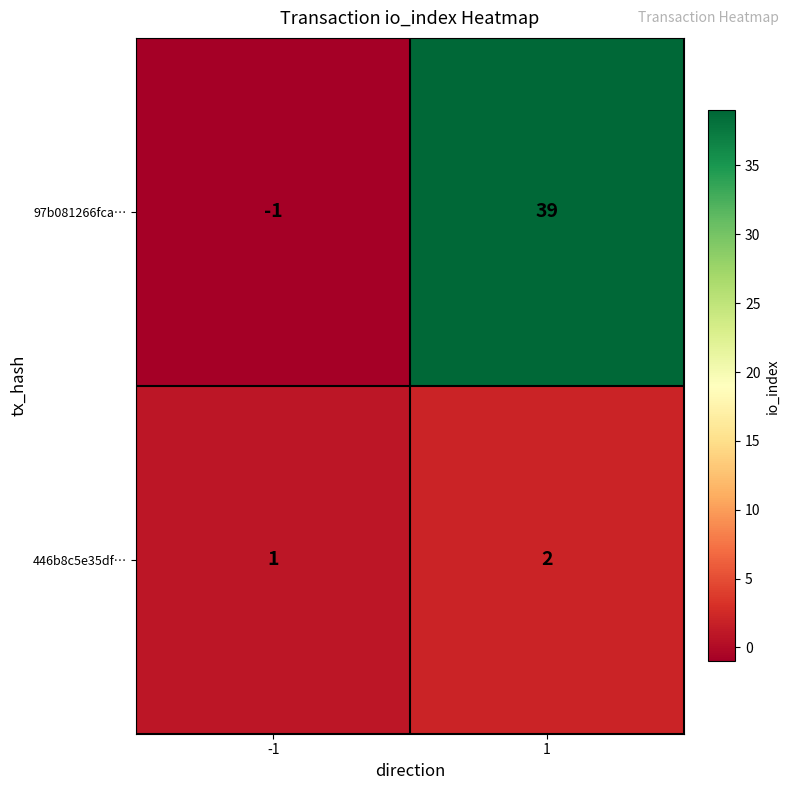

What is the difference between the highest and lowest values at 1?

37